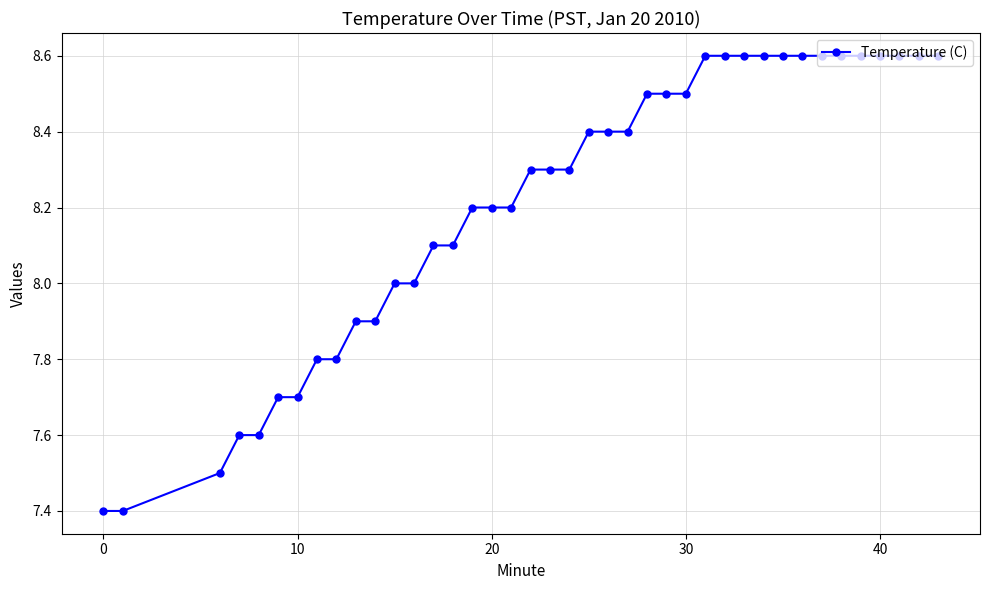

What is the maximum value shown in the chart?

8.6